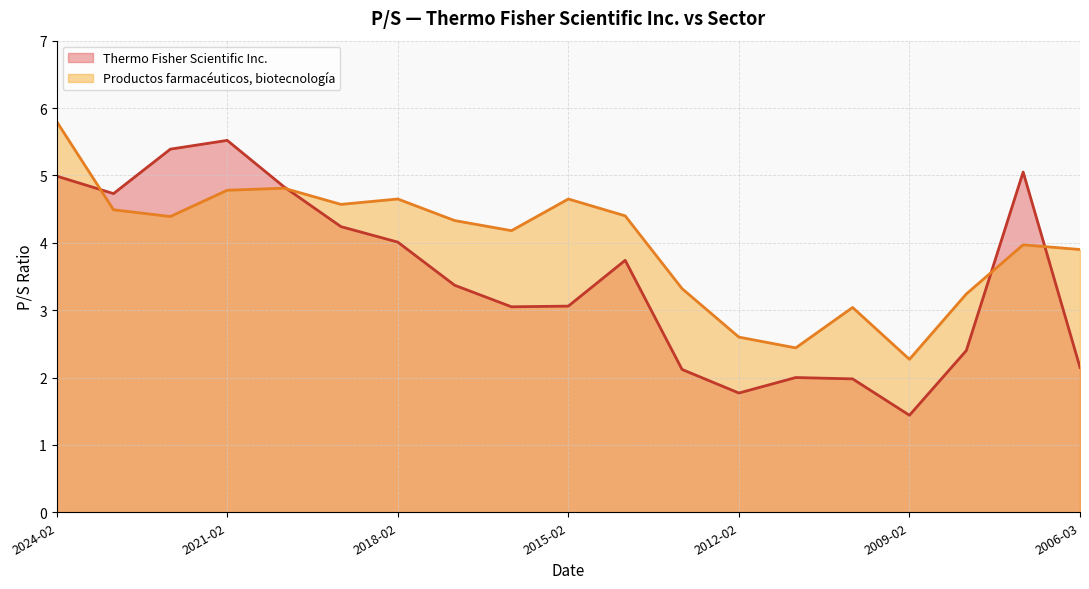

List the series in order of their peak value, lowest first.

Thermo Fisher Scientific Inc., Productos farmacéuticos, biotecnología